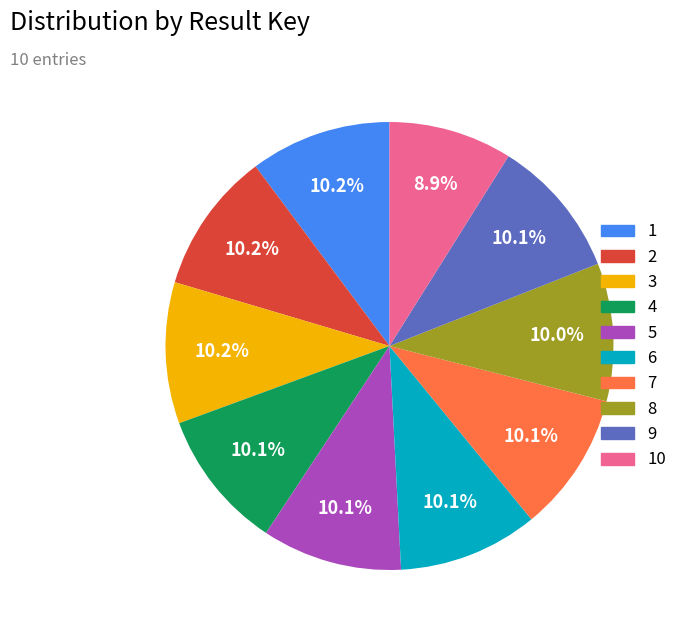

Count the number of slices in the pie.

10